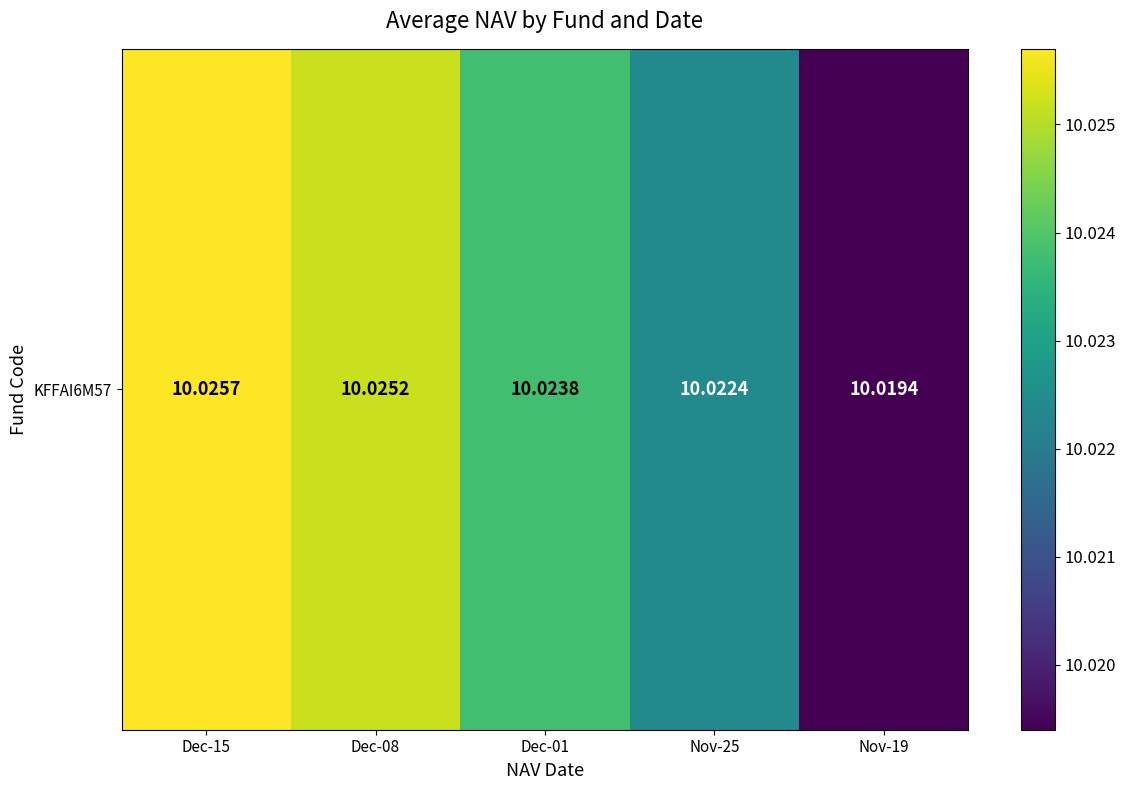

List the labels in order of value, smallest first.

Nov-19, Nov-25, Dec-01, Dec-08, Dec-15